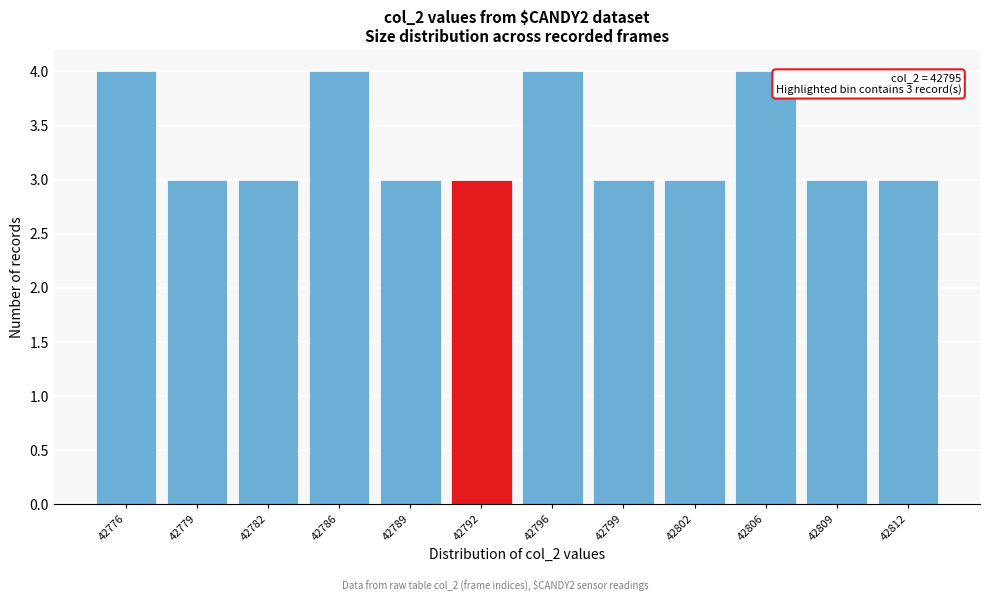

Reading left to right, transcribe all the data shown in this chart.

42776=4	42779=3	42782=3	42786=4	42789=3	42792=3	42796=4	42799=3	42802=3	42806=4	42809=3	42812=3